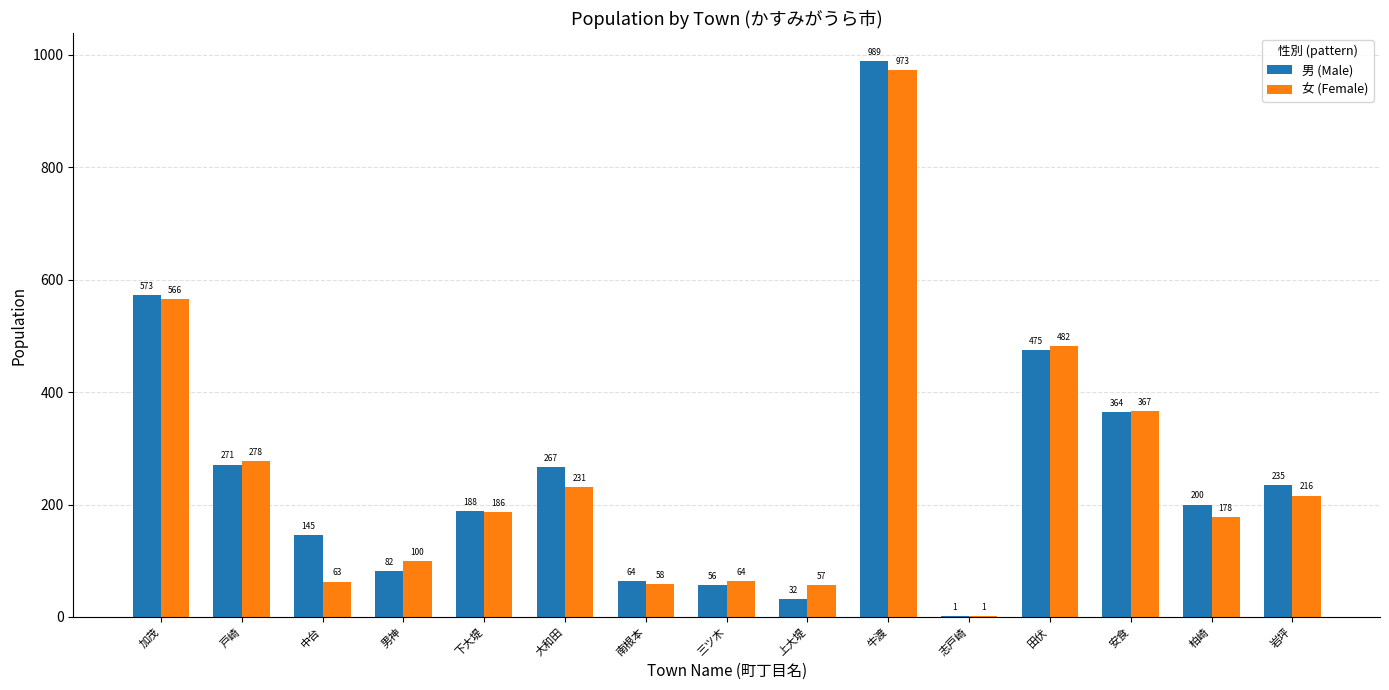

The value of 男 (Male) at 三ツ木 is 91. True or false?

False